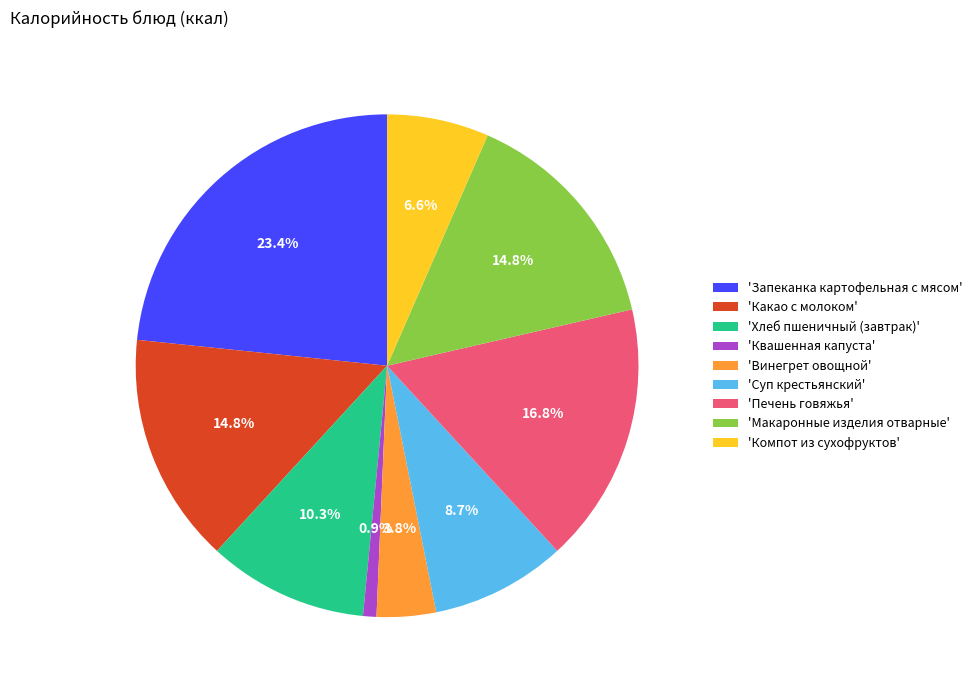

How much of the chart is everything except 'Запеканка картофельная с мясом'?

76.6%